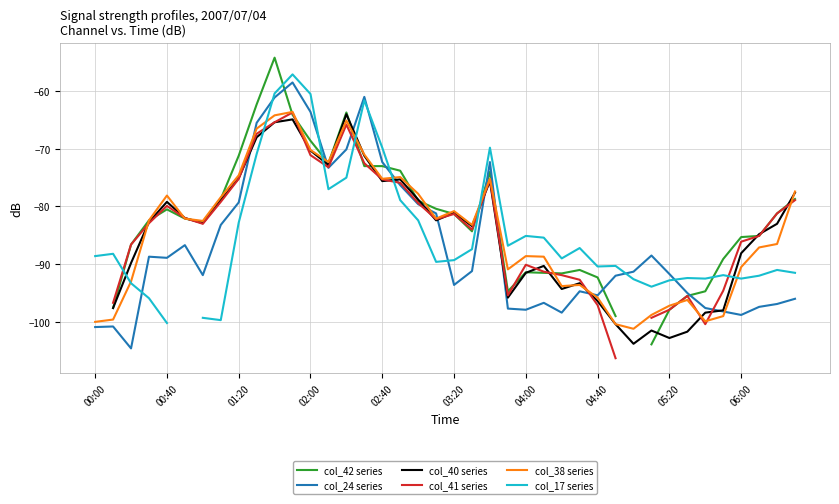

What is the total value across all series at 38?

-519.8